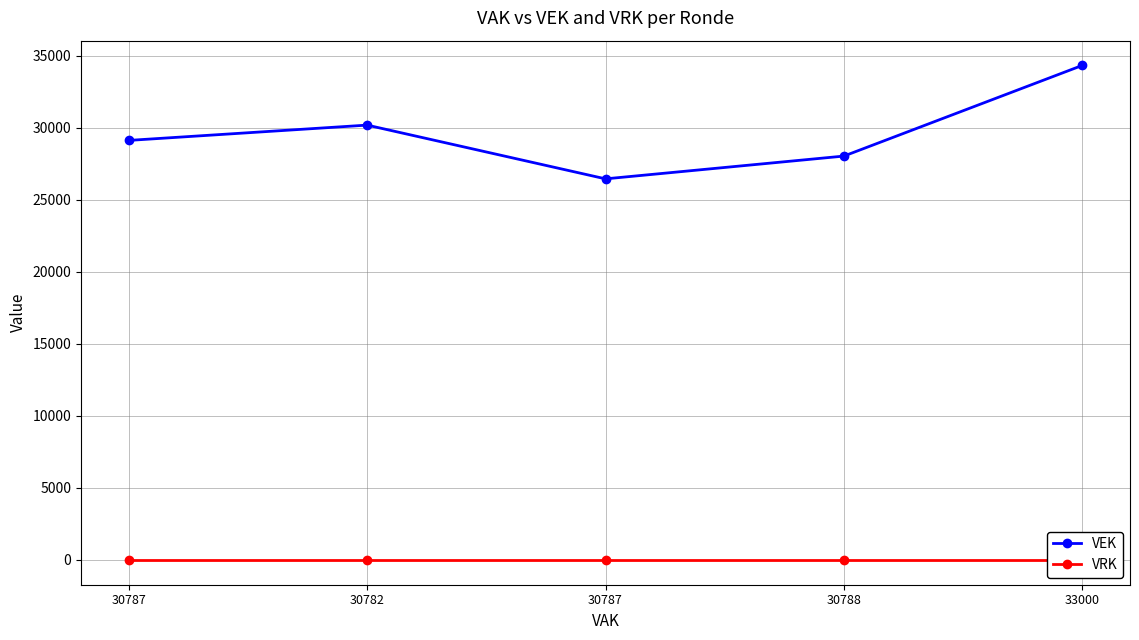

True or false: VEK and VRK intersect in this chart.

False